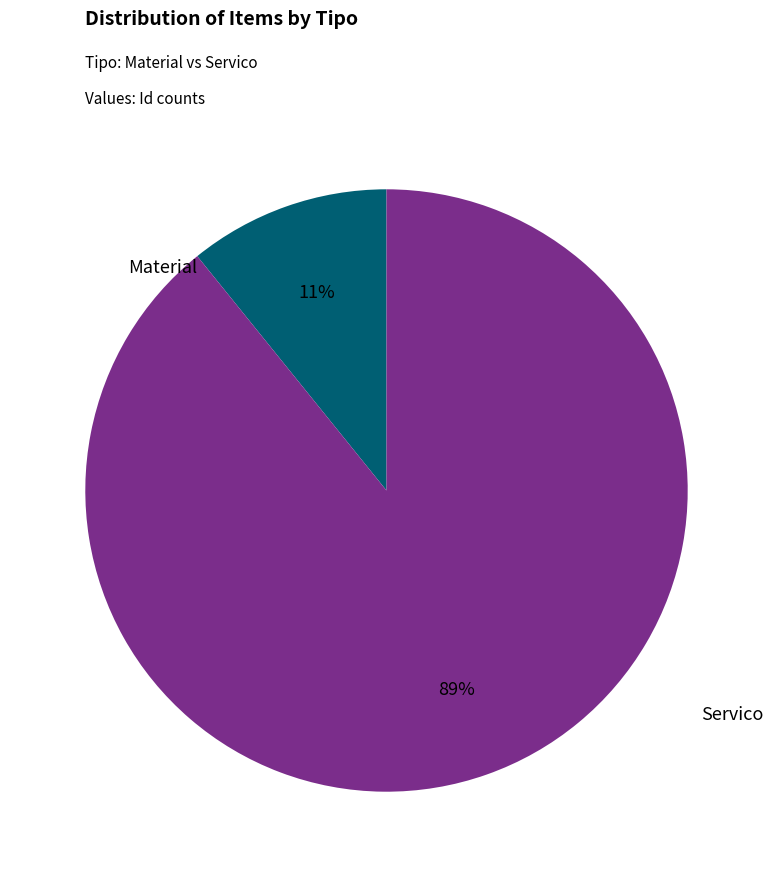

To the nearest percent, what is the difference between the largest and smallest slice percentages?

78%